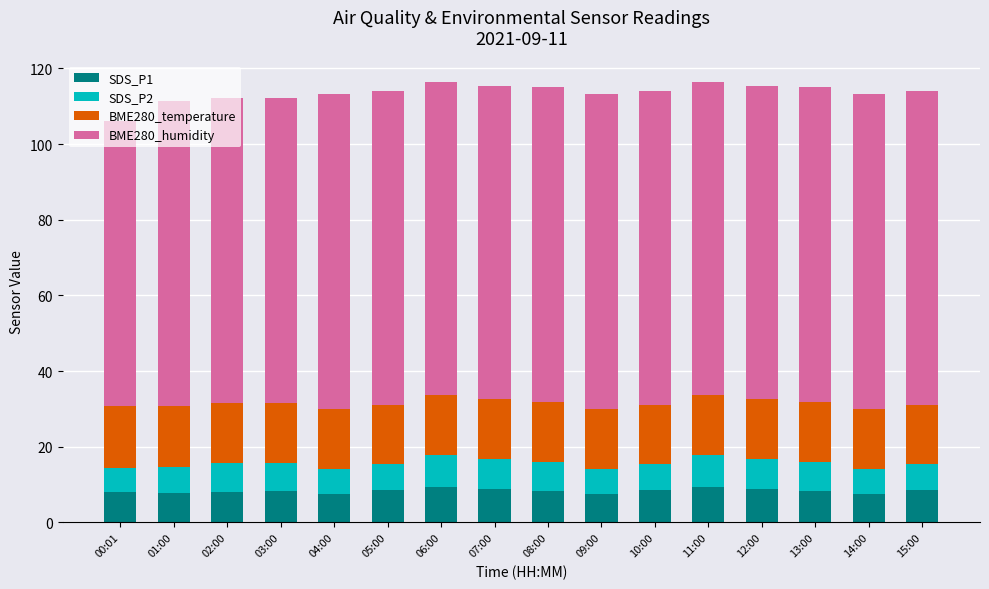

What is the sum of all SDS_P1 values?

133.3